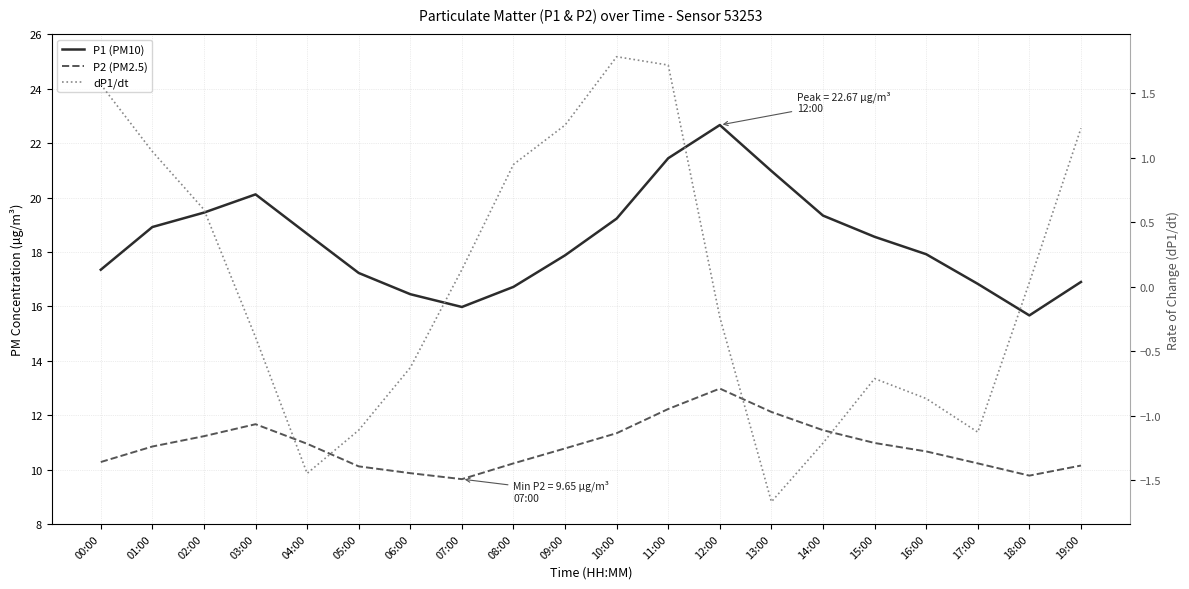

At which category does the chart reach its peak across all series?

12:00